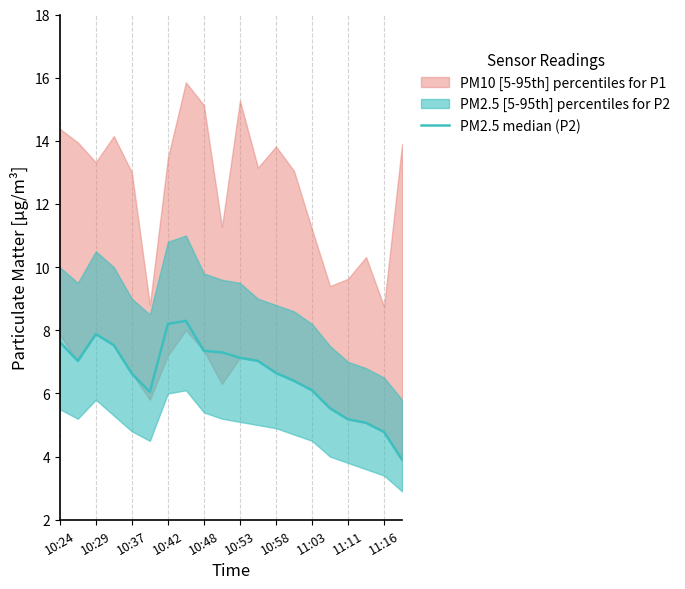

What value does the data have at 17?

5.1